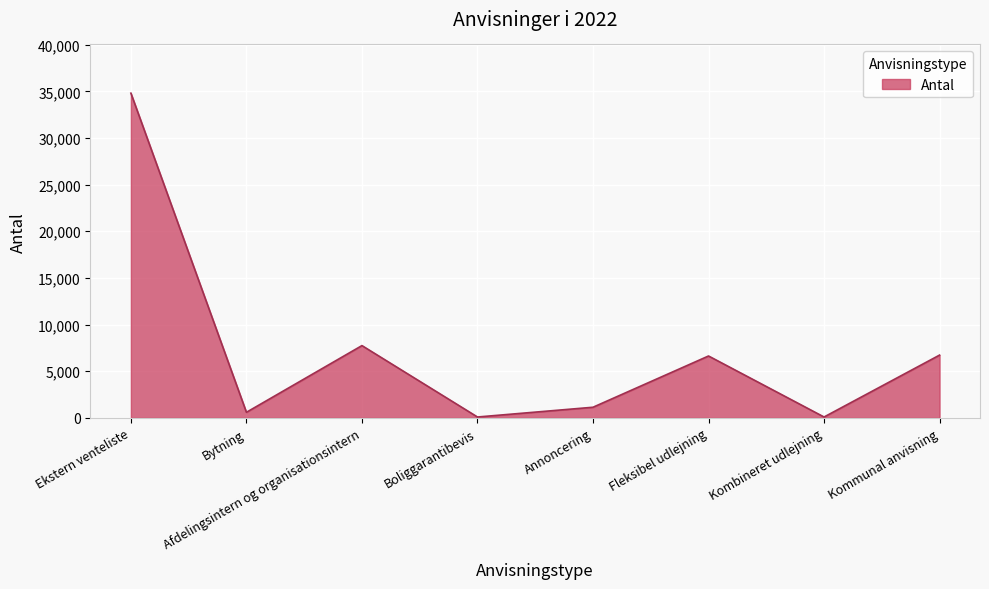

What is the difference between the values at Afdelingsintern og organisationsintern and Ekstern venteliste?

27055